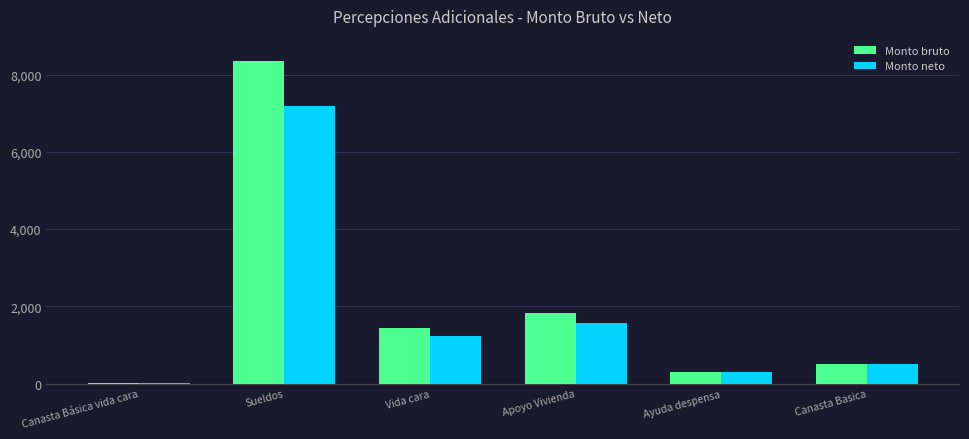

What is the total value across all series at Vida cara?

2668.0